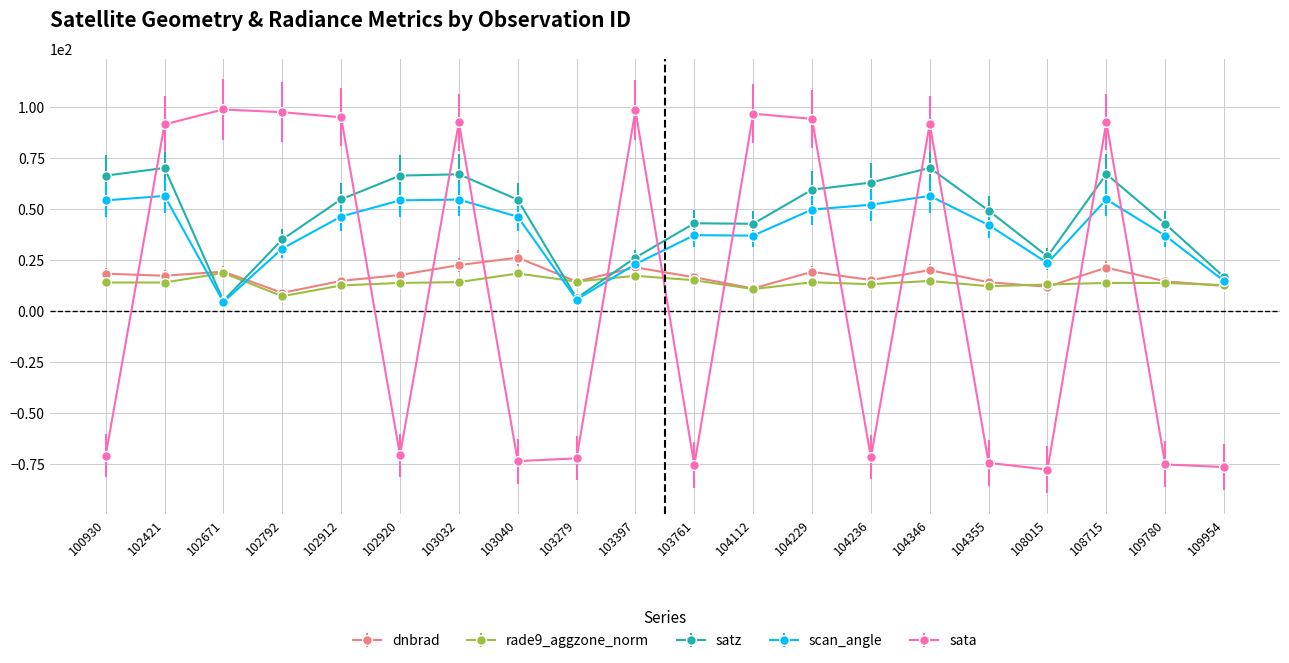

True or false: scan_angle has more than 1 points higher than both neighbors.

True